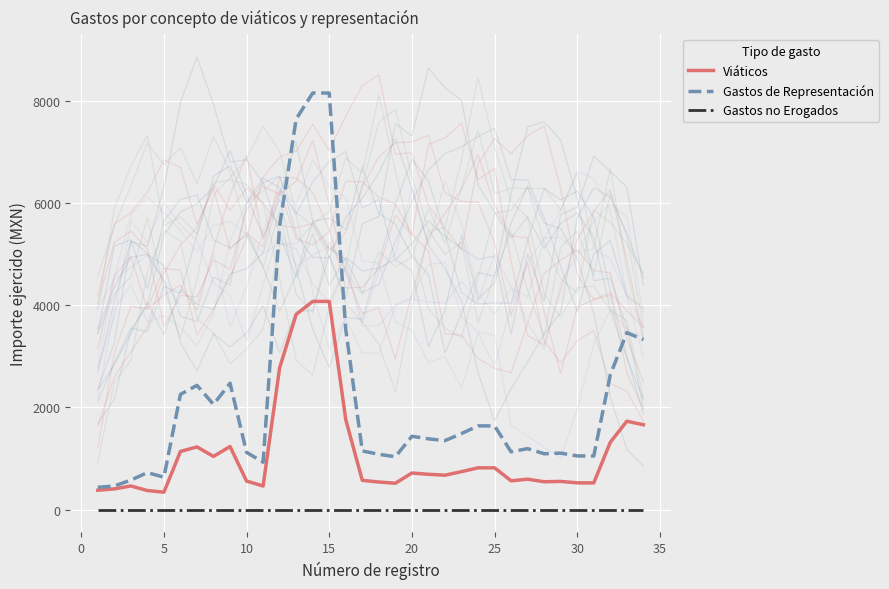

True or false: Gastos no Erogados and Viáticos cross at least once.

False